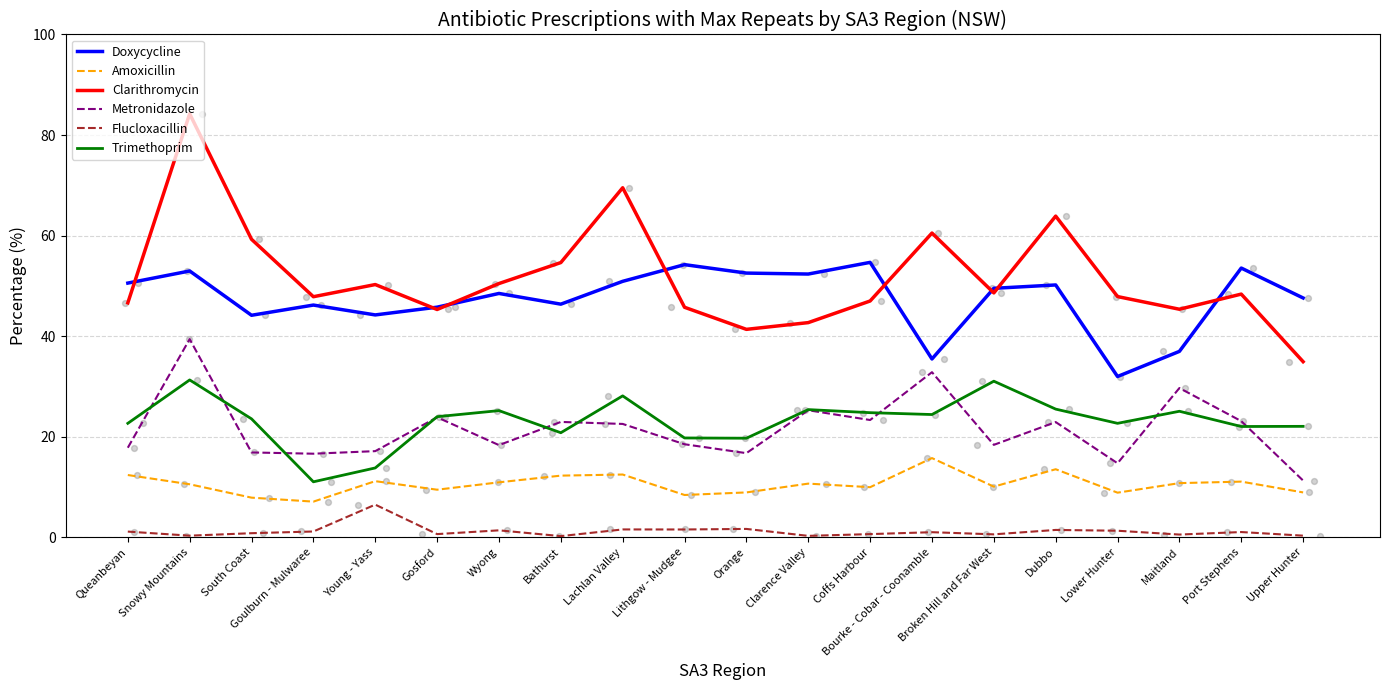

At which category is the sum across all series the highest?

Snowy Mountains